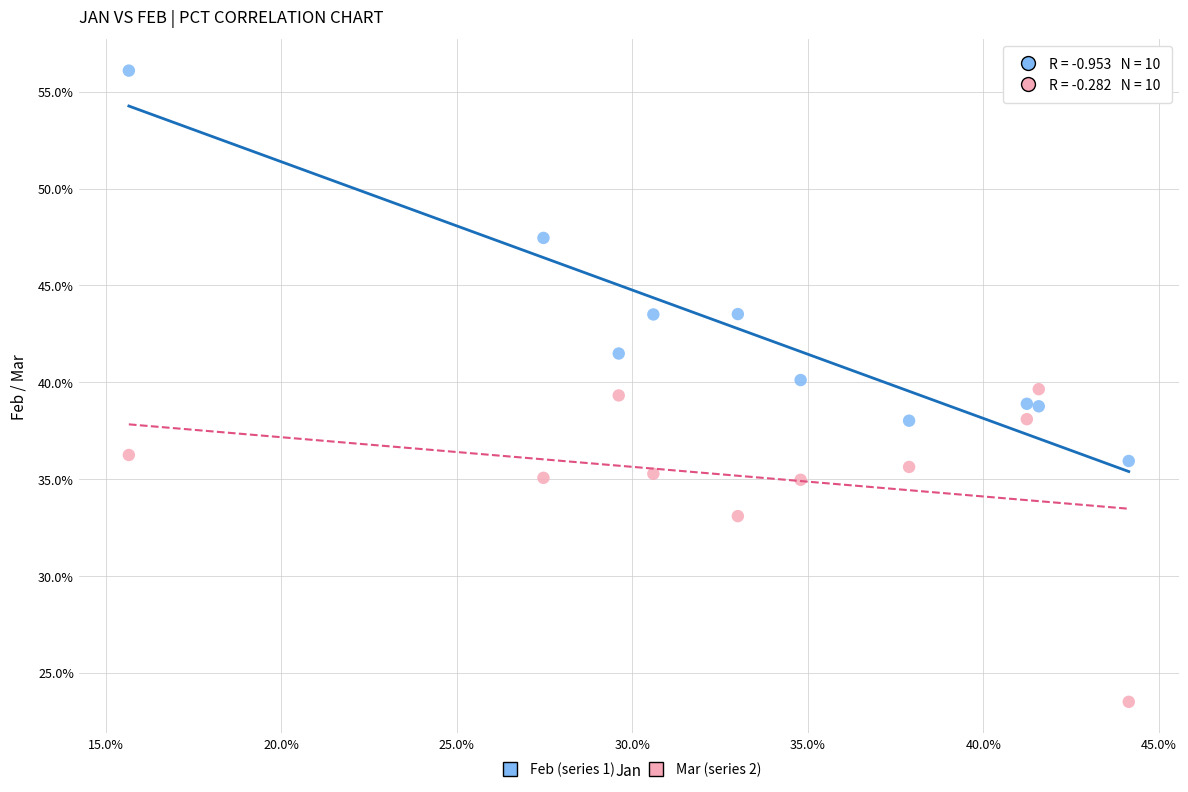

Which series has the widest spread of Y values?

Feb (series 1)